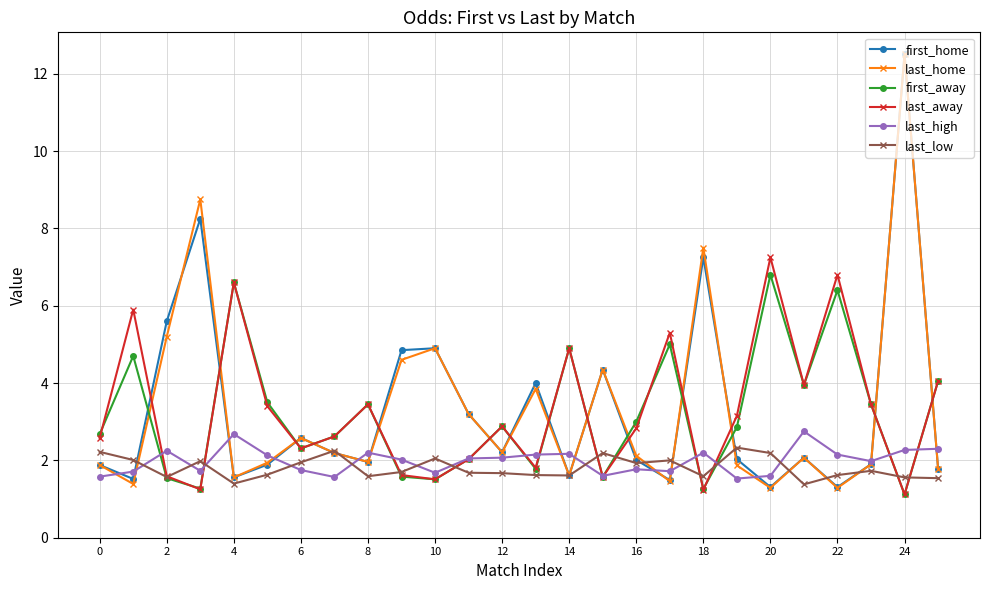

What is the greatest value displayed?

12.5